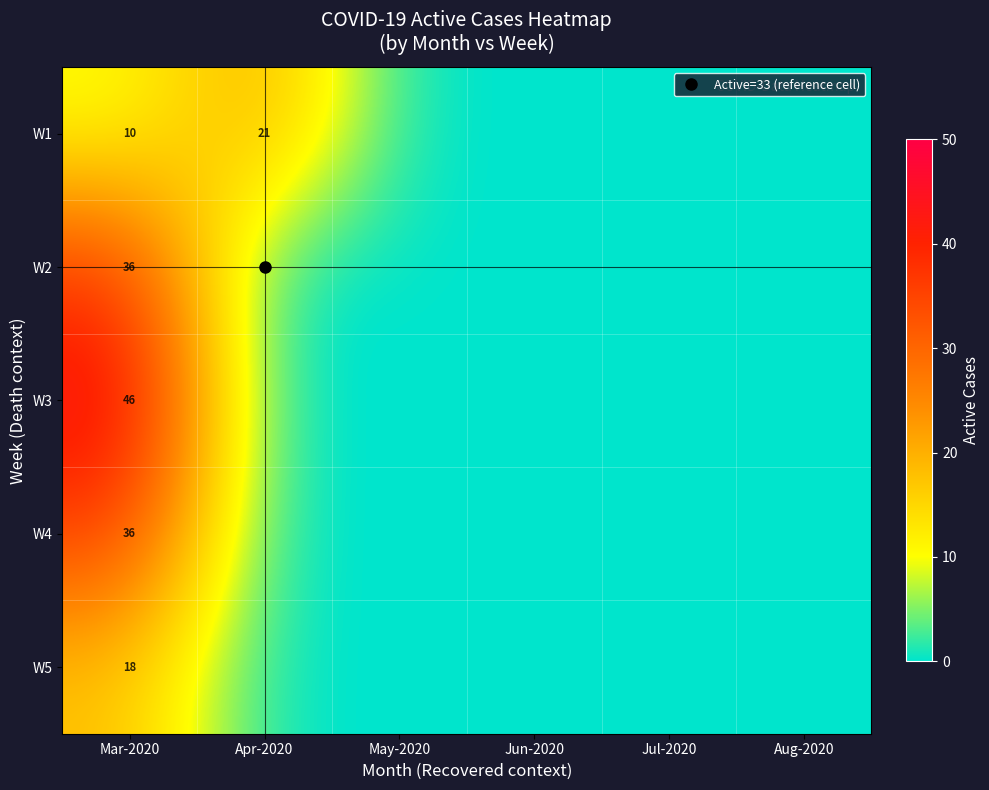

True or false: W5 has a value of 0.0 at Jul-2020.

True